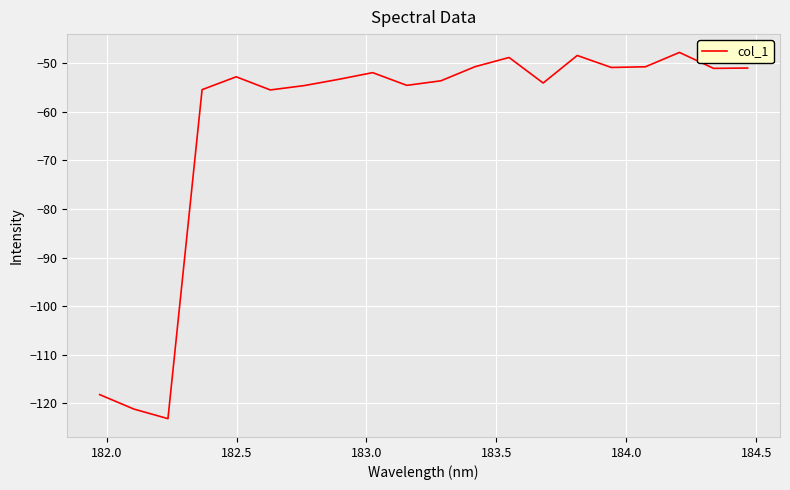

What is the difference between the maximum and minimum values?

75.4